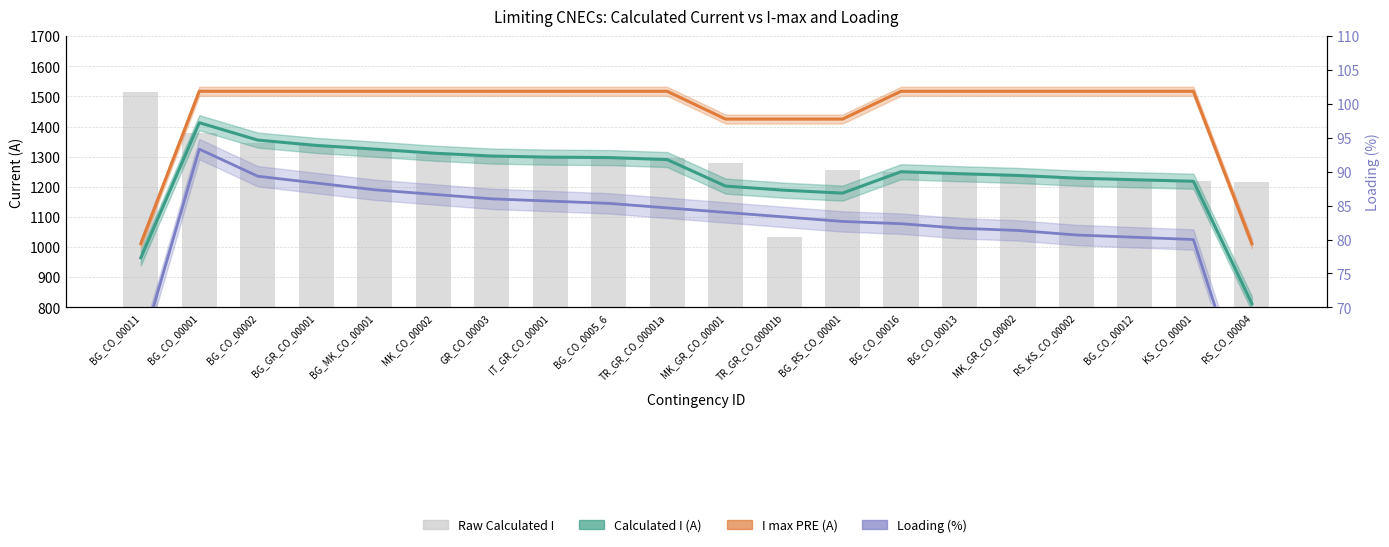

What position from the right is BG_MK_CO_00001?

16